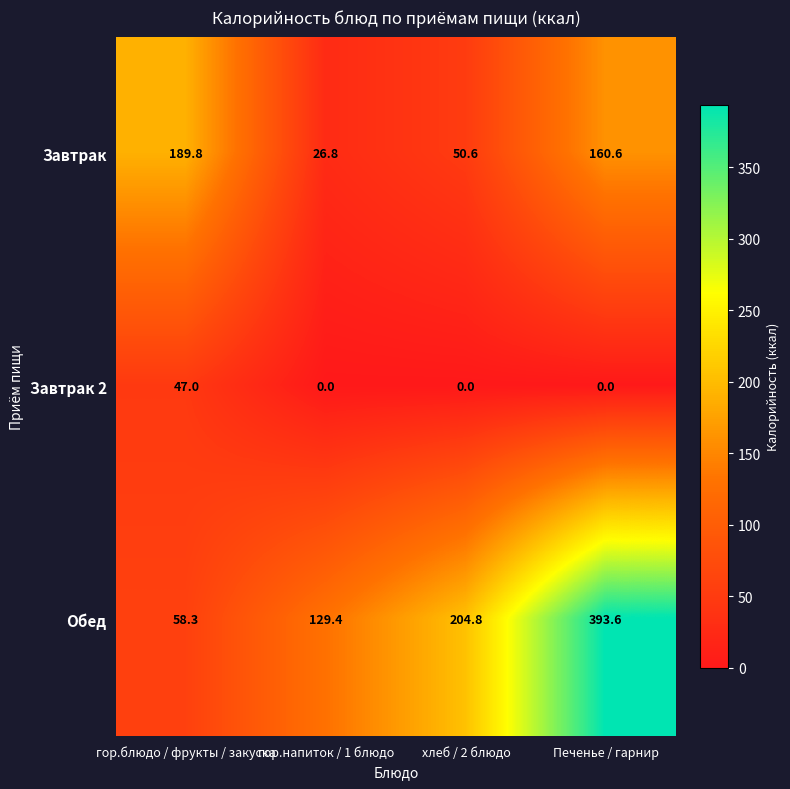

At which label does Обед first exceed 204?

хлеб / 2 блюдо